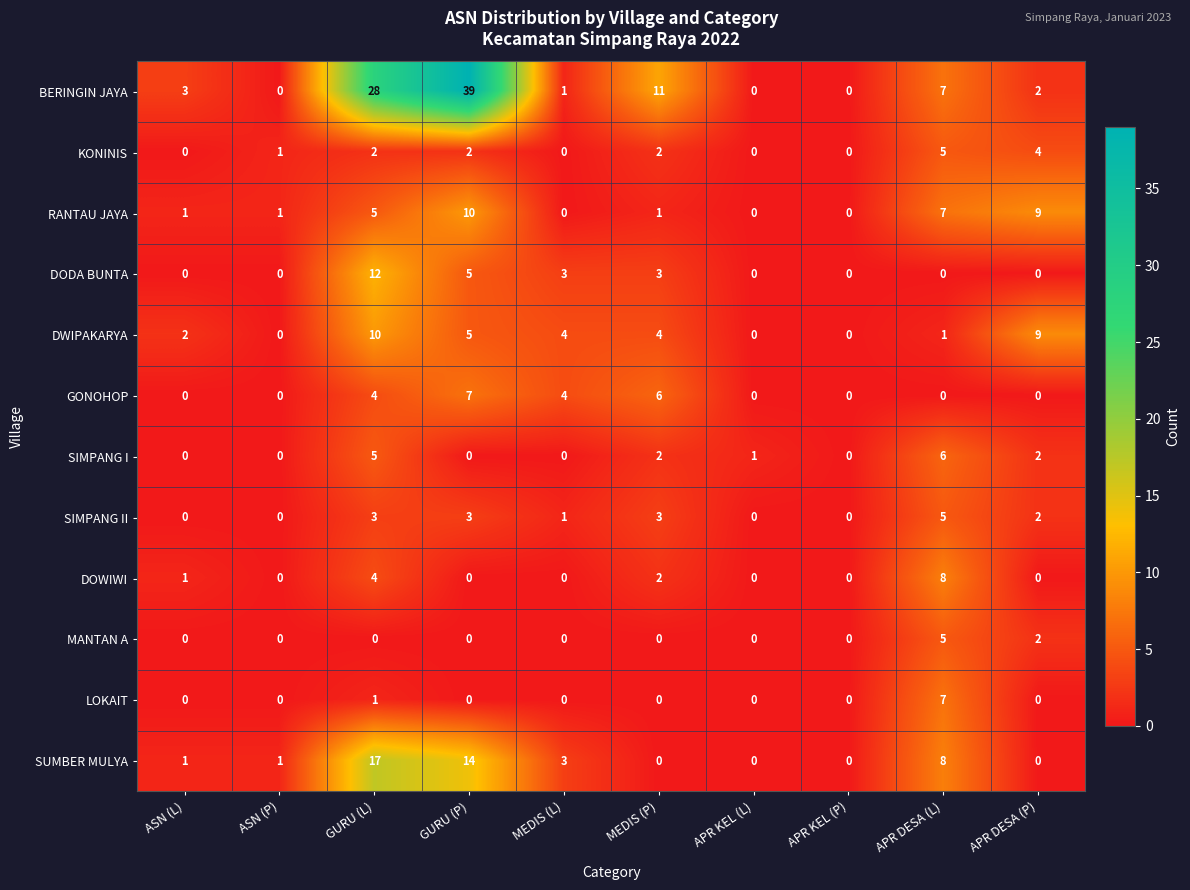

The BERINGIN JAYA series shows 28 at GURU (L). True or false?

True